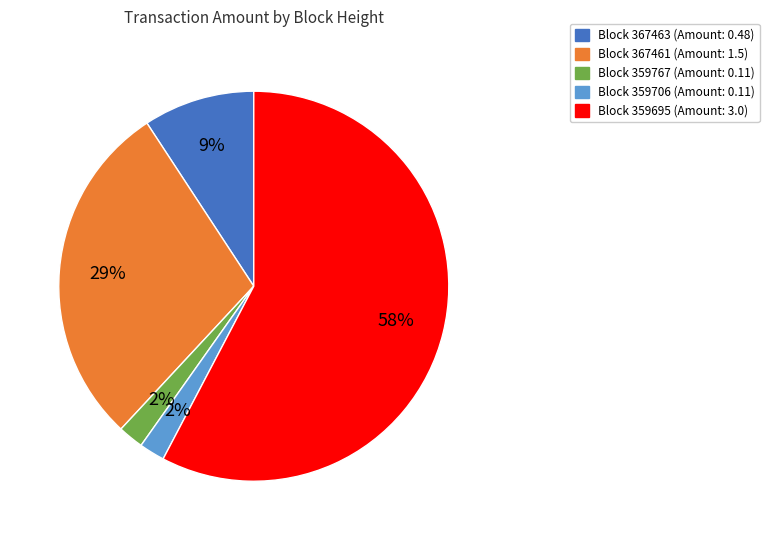

Does any single category account for the majority?

Yes